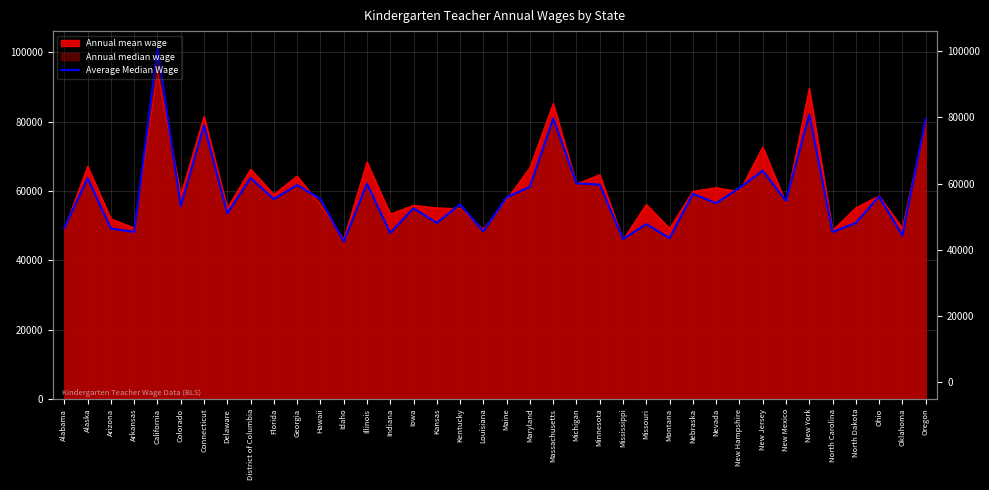

Rank the categories by value from highest to lowest.

California, New York, Massachusetts, Oregon, Connecticut, New Jersey, District of Columbia, Alaska, Michigan, Illinois, Minnesota, Georgia, Maryland, New Hampshire, Nebraska, Ohio, Maine, Hawaii, Florida, New Mexico, Nevada, Kentucky, Colorado, Iowa, Delaware, Kansas, North Dakota, Missouri, Alabama, Arizona, Louisiana, Arkansas, North Carolina, Indiana, Oklahoma, Montana, Mississippi, Idaho